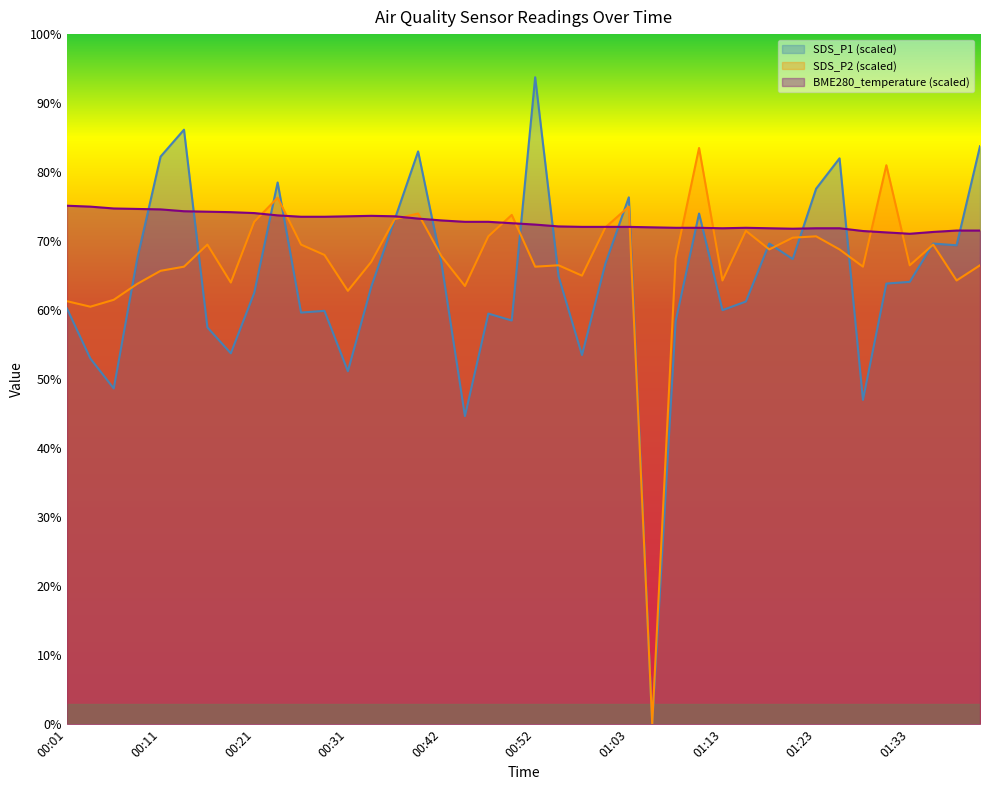

How many categories are shown in the chart?

40